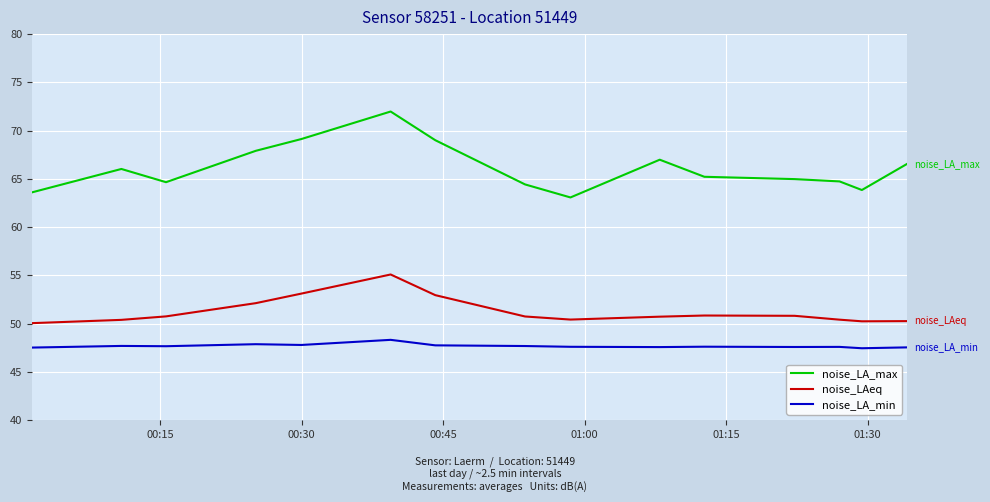

List the series in order of their peak value, highest first.

noise_LA_max, noise_LAeq, noise_LA_min